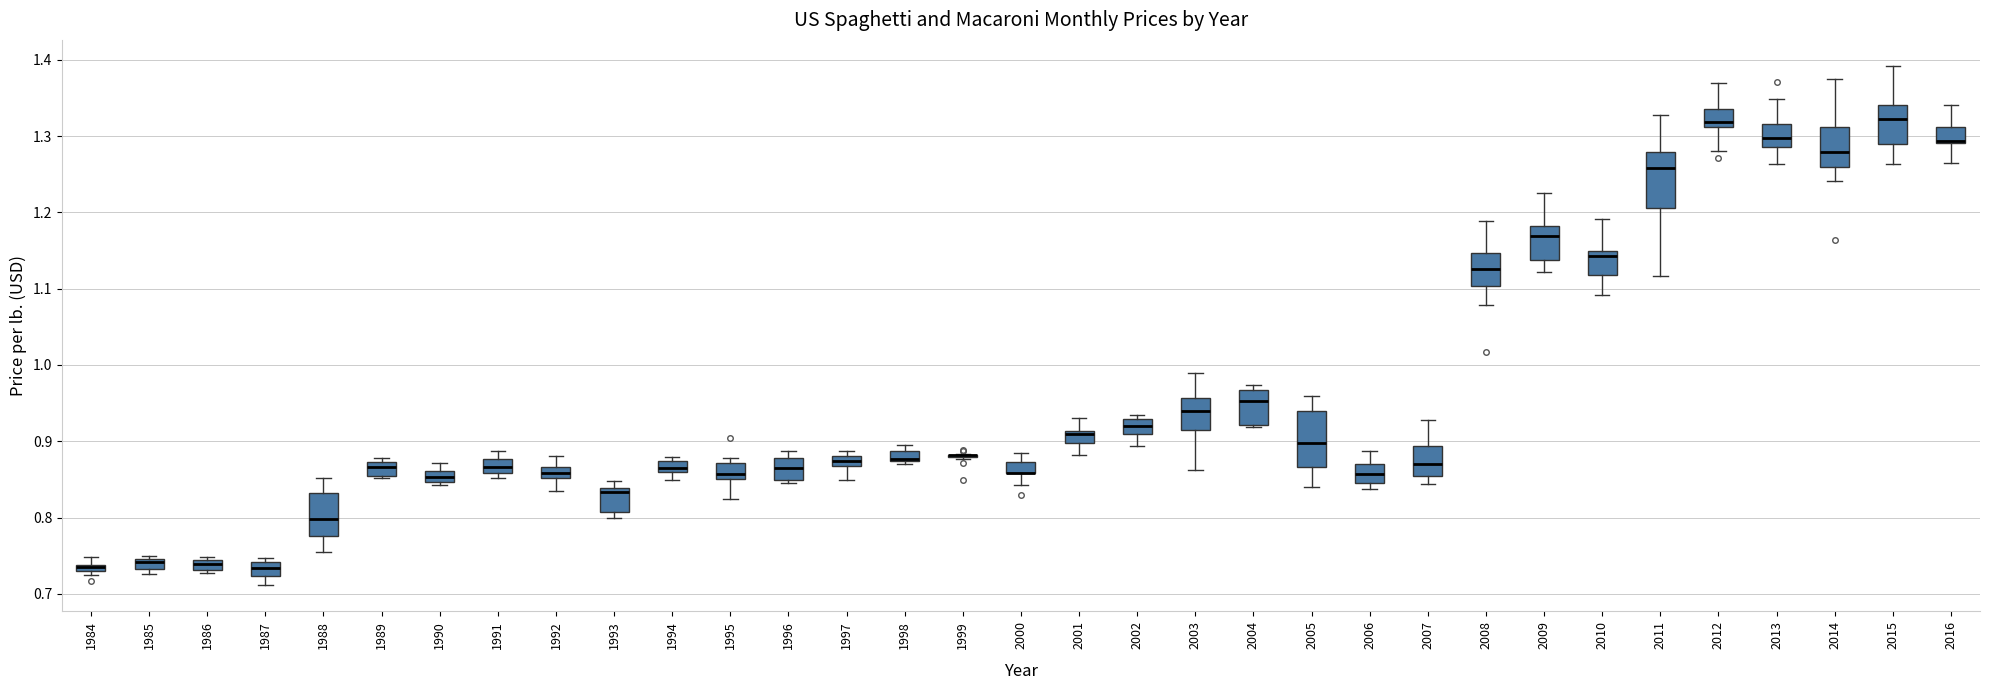

Where is the upper edge of the box at x = 2011 on the y-axis? The values are not printed on the chart, so give them approximately, as read against the axis.

1.28